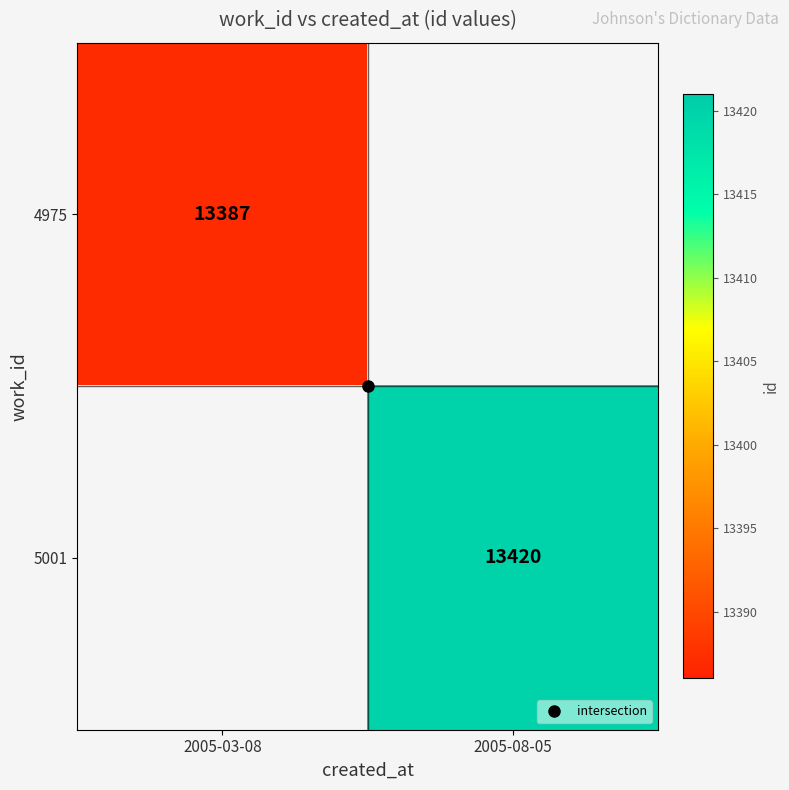

The 5001 series shows 18044.2 at 2005-08-05. True or false?

False